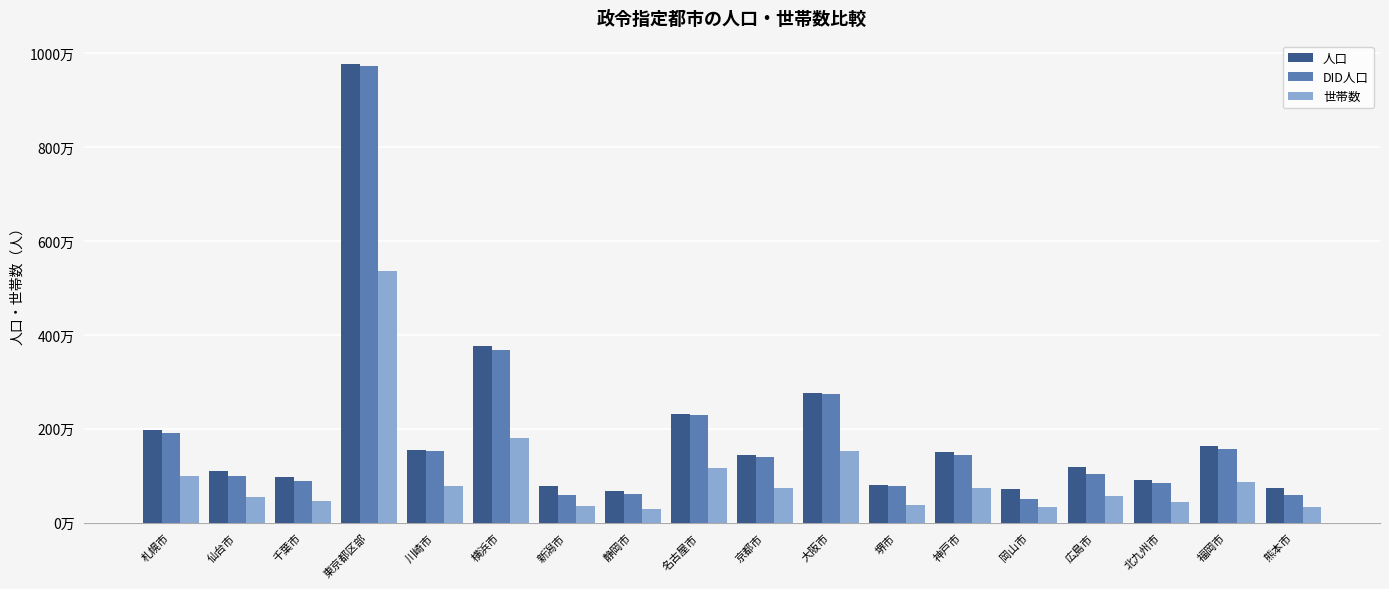

Are the bars grouped side by side (vs. stacked)?

Yes